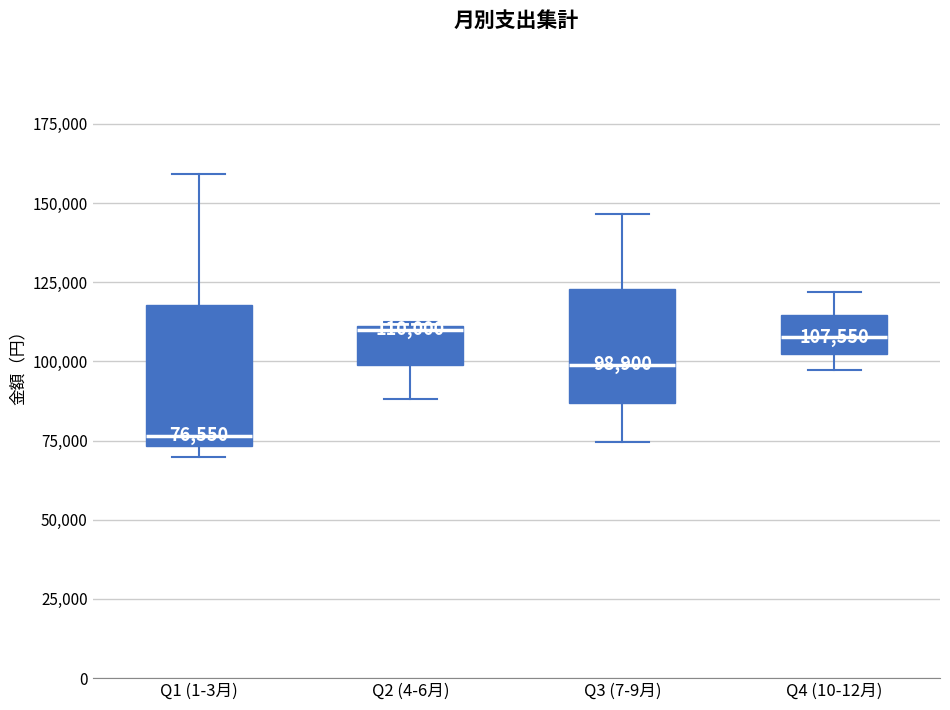

Which box is the tallest, from its lower edge to its upper edge?

Q1 (1-3月)